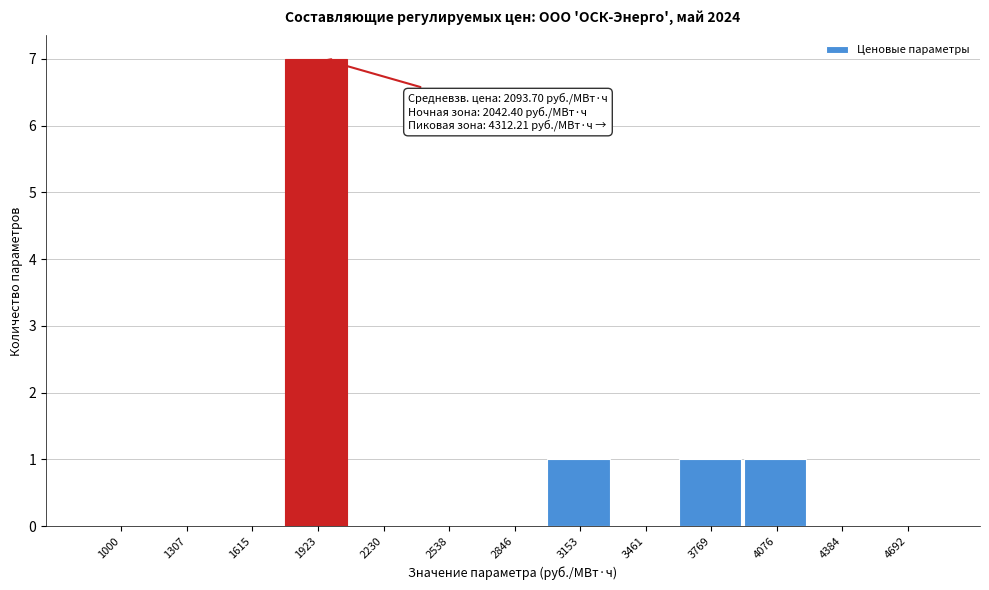

Reading left to right, what are all the values shown in this chart?

1000=0	1307=0	1615=0	1923=7	2230=0	2538=0	2846=0	3153=1	3461=0	3769=1	4076=1	4384=0	4692=0